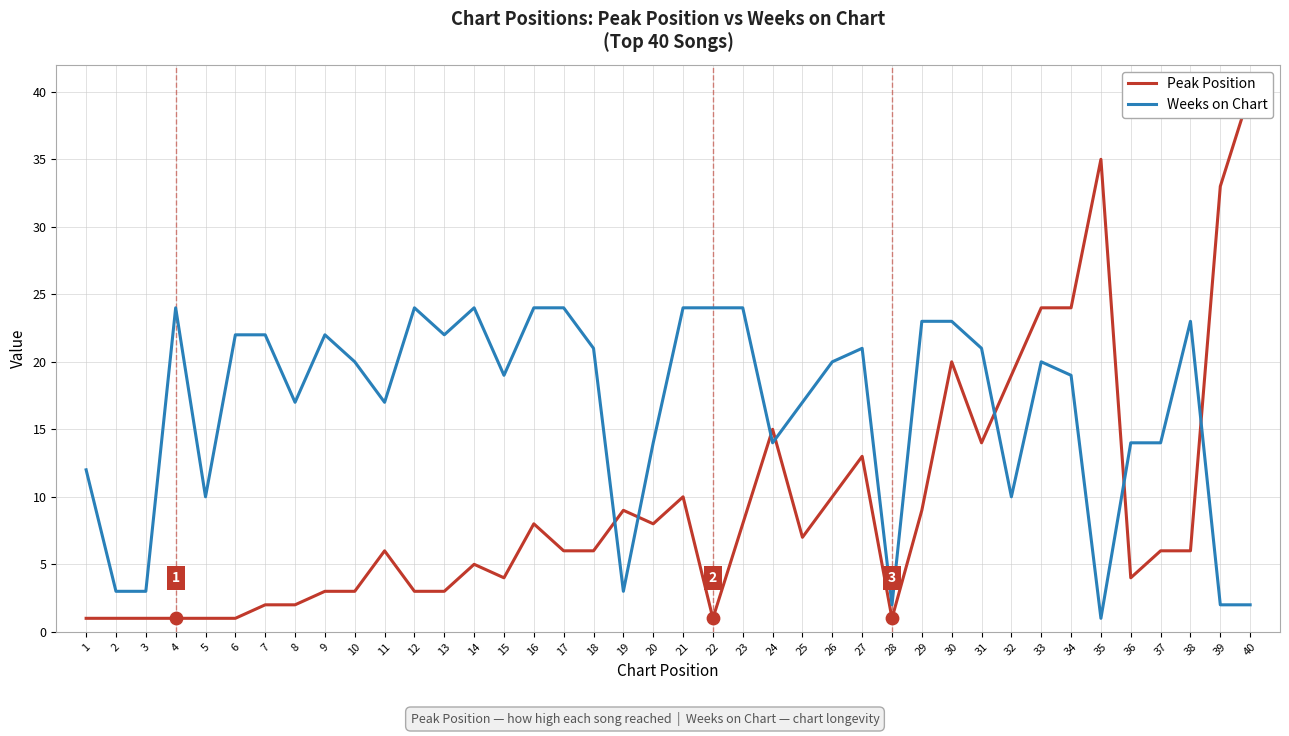

Is the value of Weeks on Chart at 30 greater than the value of Peak Position at 40?

No